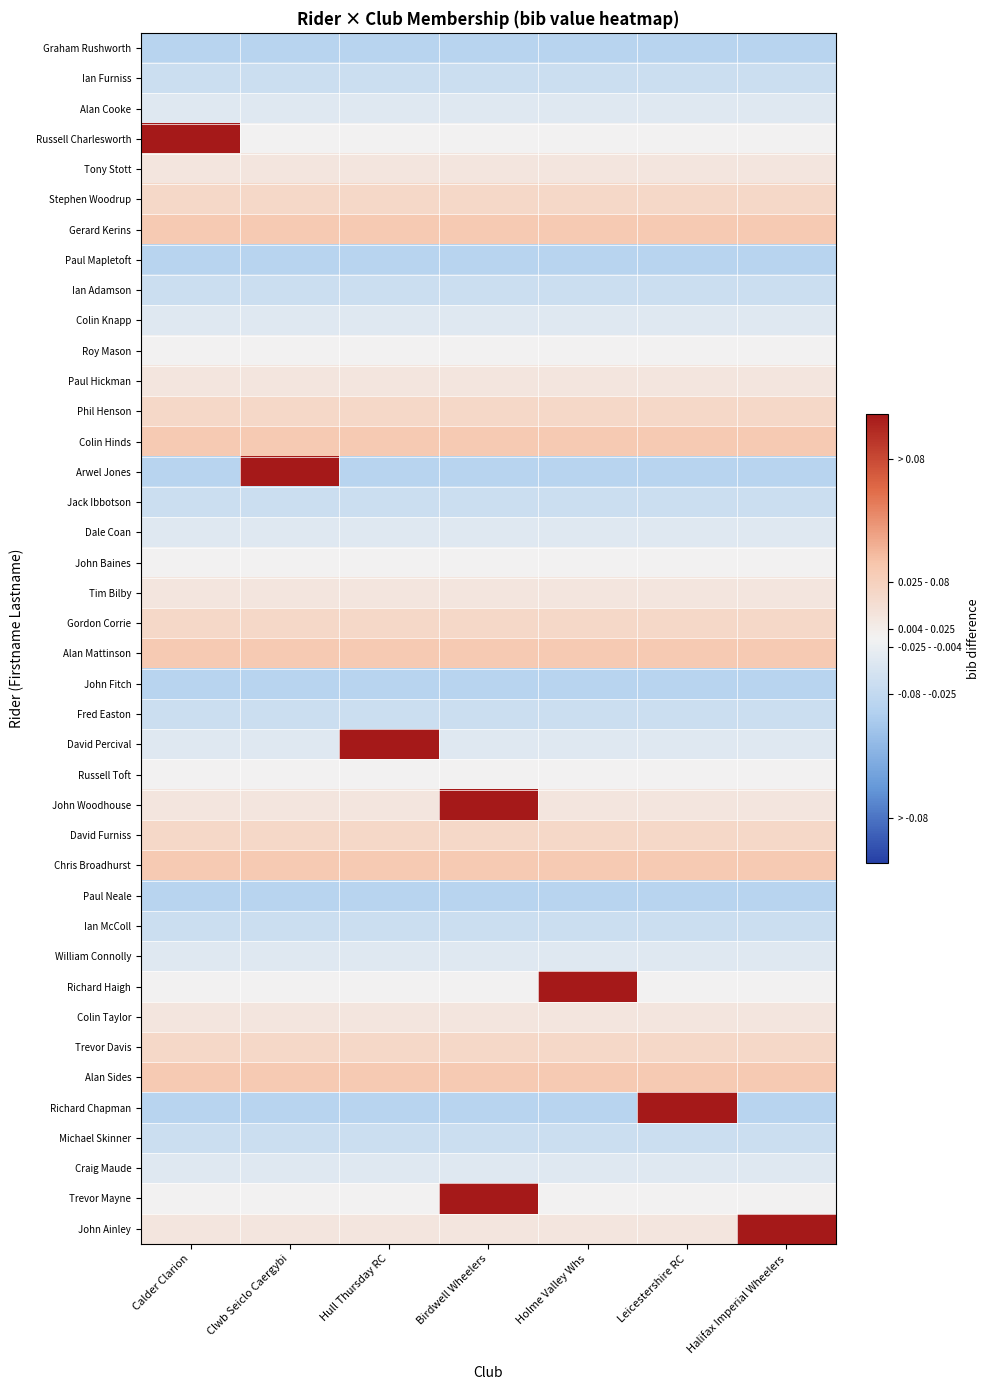

Which category has the lowest value across all series?

Calder Clarion